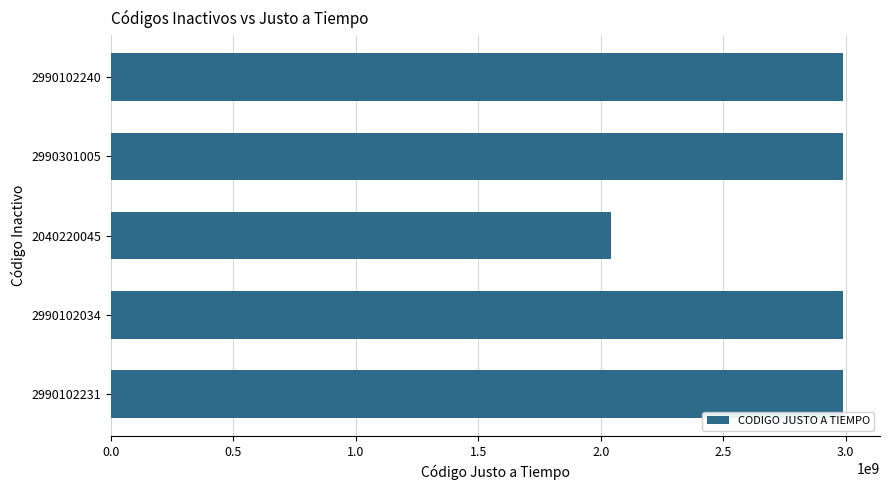

What is the label of the 5th bar from the bottom?

2990102240